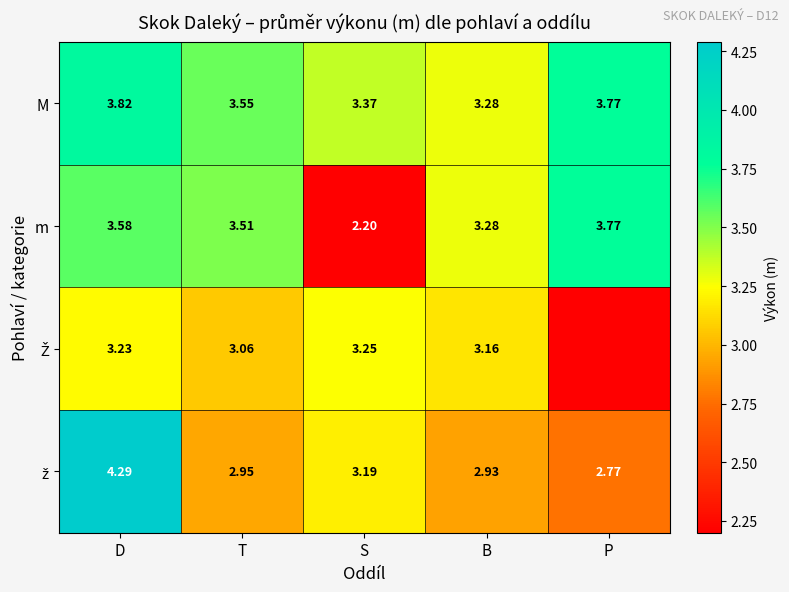

Where is m nearest to the value 2?

S